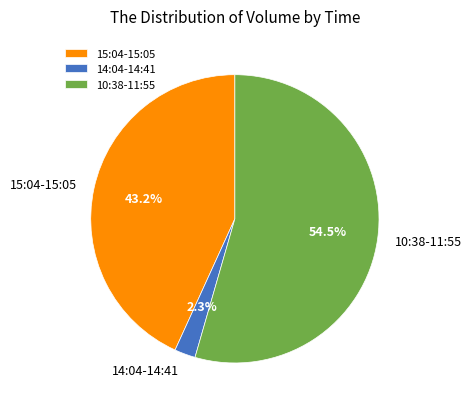

What is the majority slice?

10:38-11:55